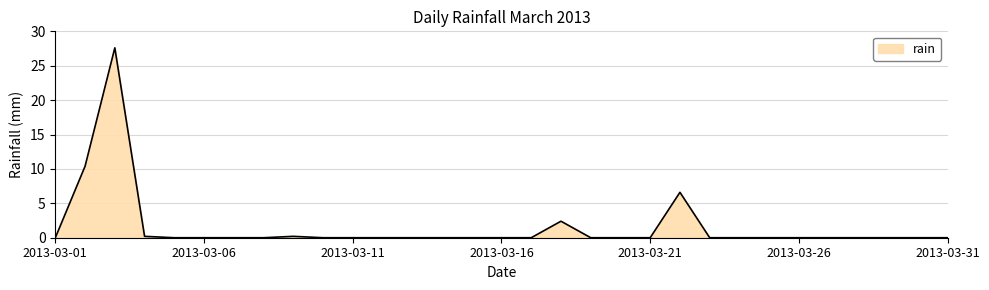

Reading right to left, what are all the values shown in this chart?

0.0	0.0	0.0	0.0	0.0	0.0	0.0	0.0	0.0	6.6	0.0	0.0	0.0	2.4	0.0	0.0	0.0	0.0	0.0	0.0	0.0	0.0	0.2	0.0	0.0	0.0	0.0	0.2	27.6	10.4	0.0